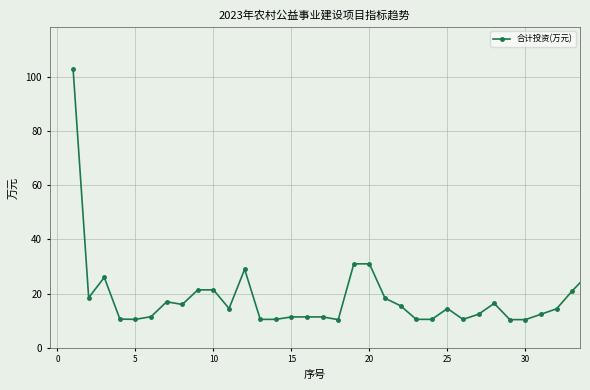

What is the value of the 8th point from the left?

16.0